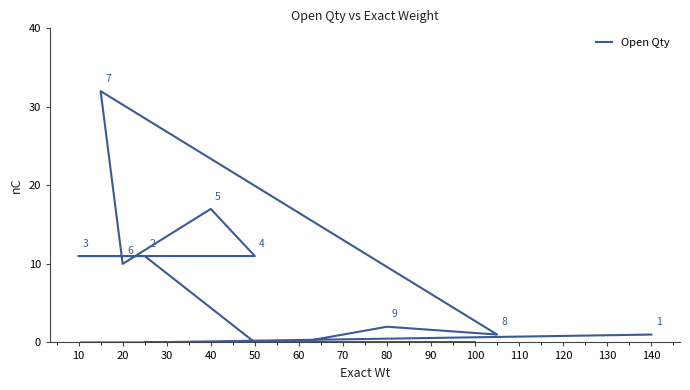

What is the difference between the maximum and minimum values?

32